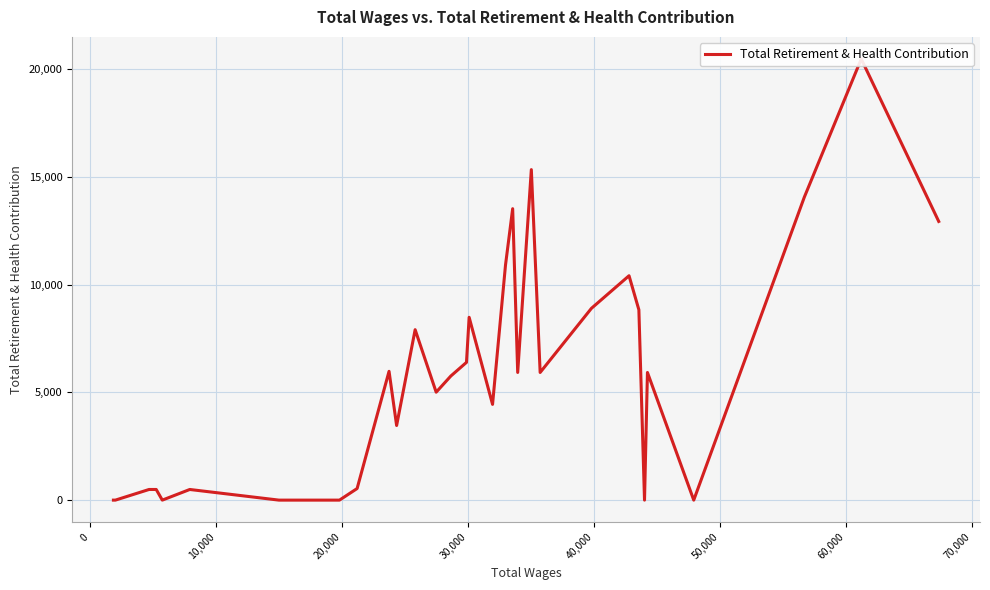

How many values are above zero?

24